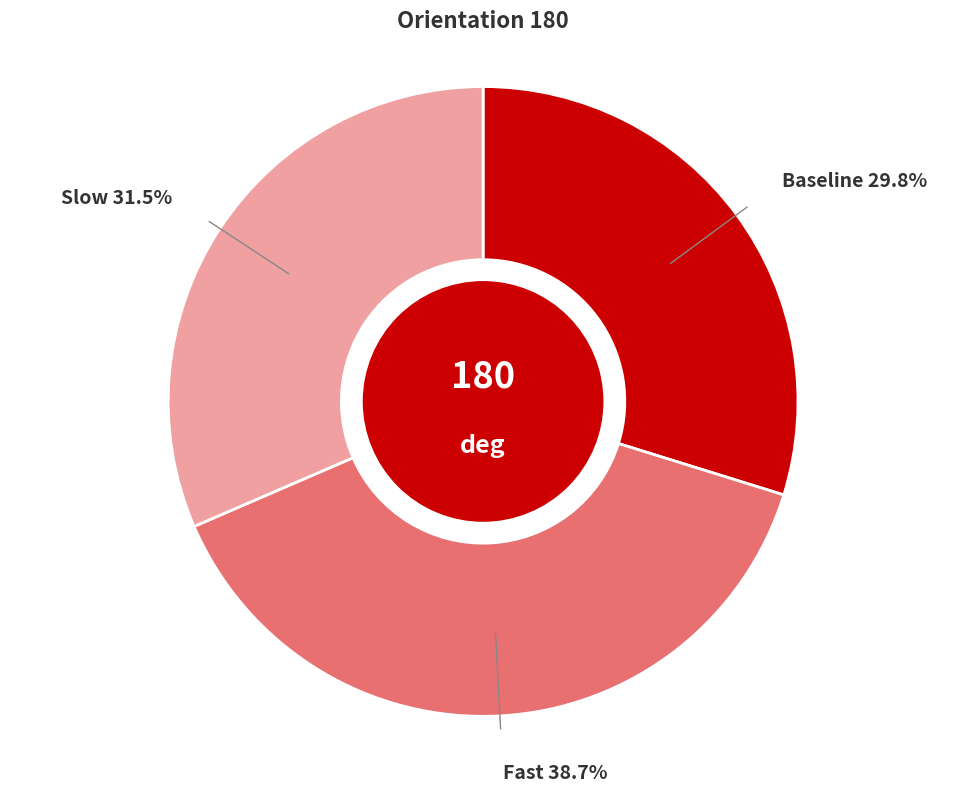

Is Baseline the majority of the pie?

No